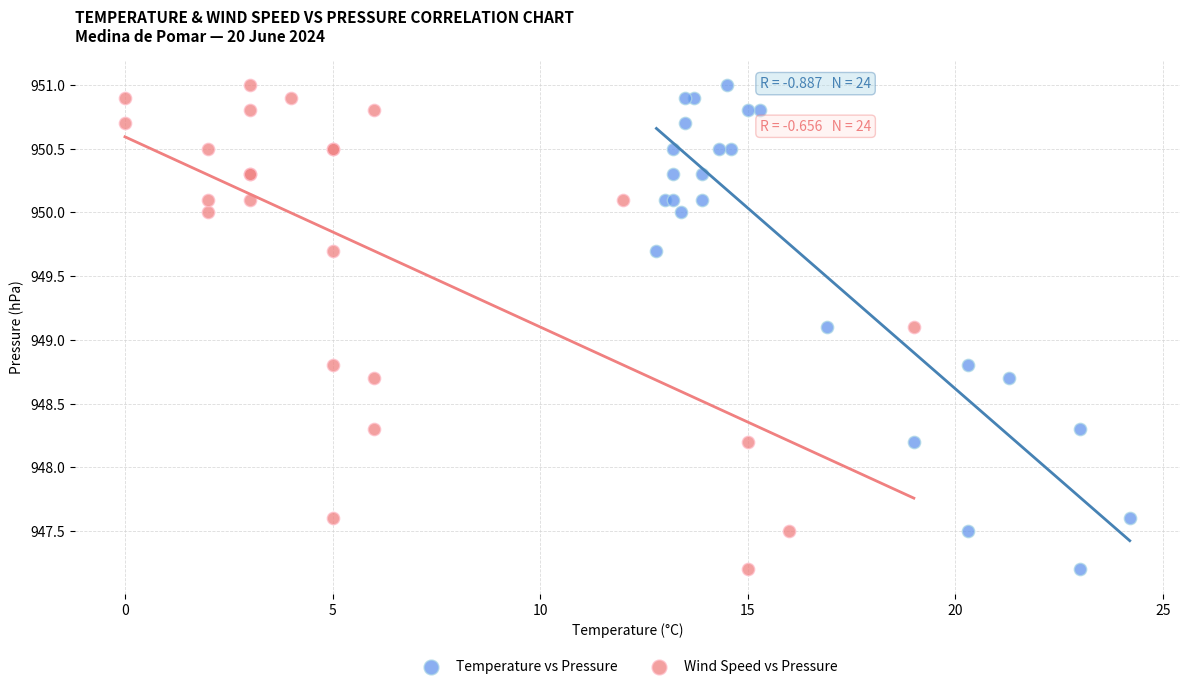

What are all the series names shown in the legend?

Temperature vs Pressure, Wind Speed vs Pressure